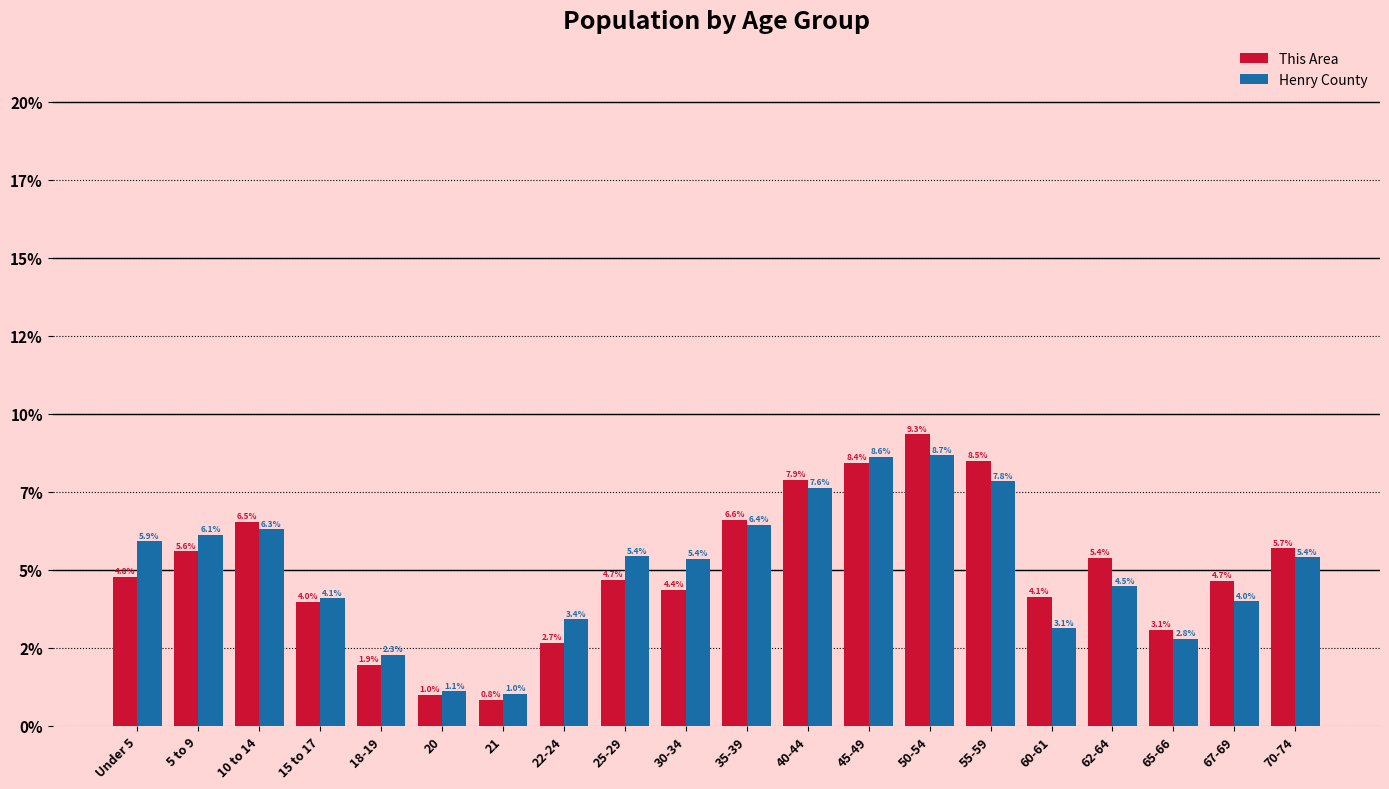

What are all the series names shown in the legend?

This Area, Henry County